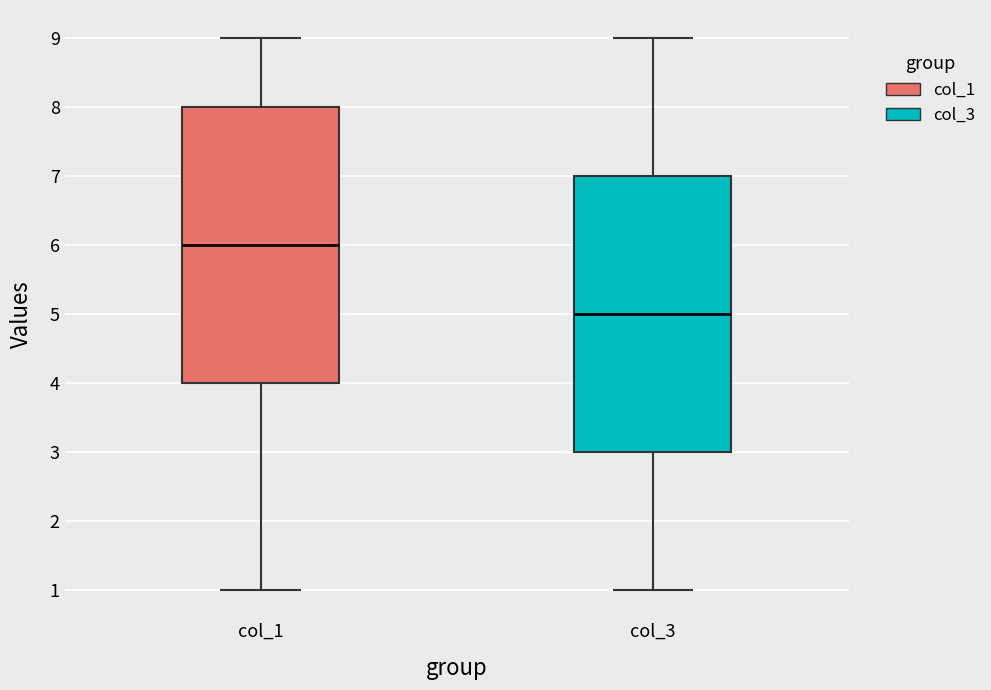

Where does the upper whisker of the box for col_1 end on the y-axis? The values are not printed on the chart, so give them approximately, as read against the axis.

9